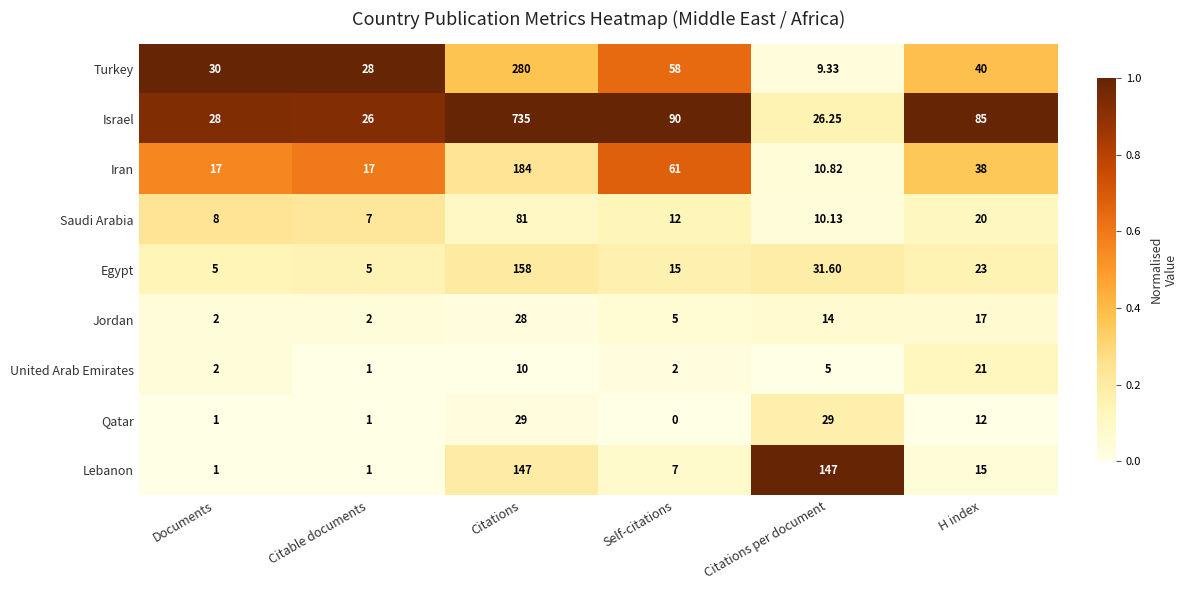

At which label does Lebanon first exceed 15?

Citations